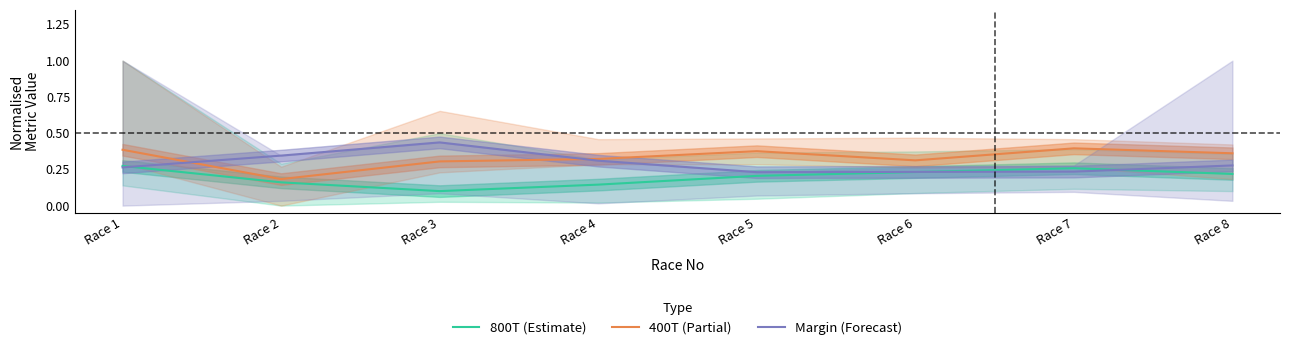

How many times do 800T (Estimate) and Margin (Forecast) cross each other?

3